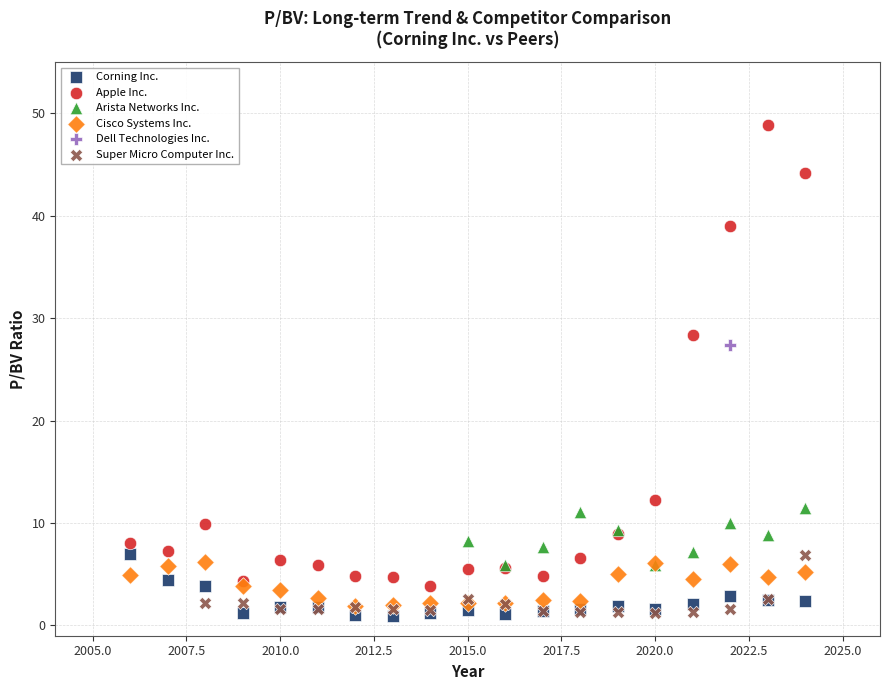

What are all the series names shown in the legend?

Corning Inc., Apple Inc., Arista Networks Inc., Cisco Systems Inc., Dell Technologies Inc., Super Micro Computer Inc.